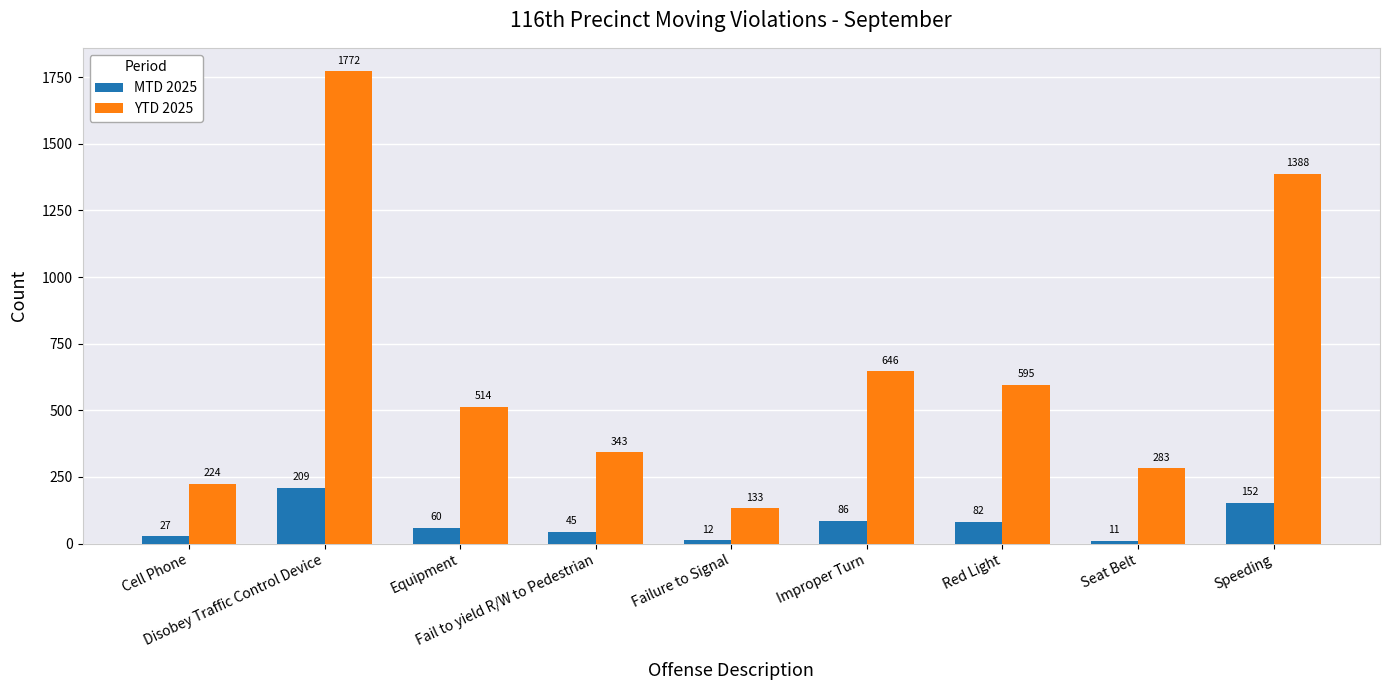

The YTD 2025 series shows 86 at Seat Belt. True or false?

False